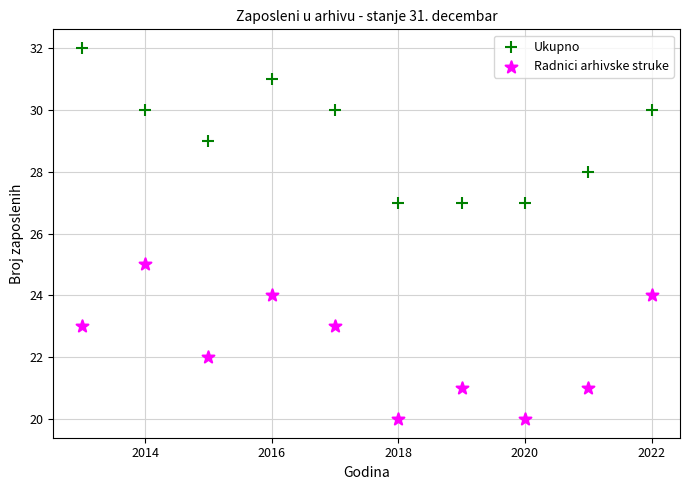

Which series contains the highest Y value?

Ukupno